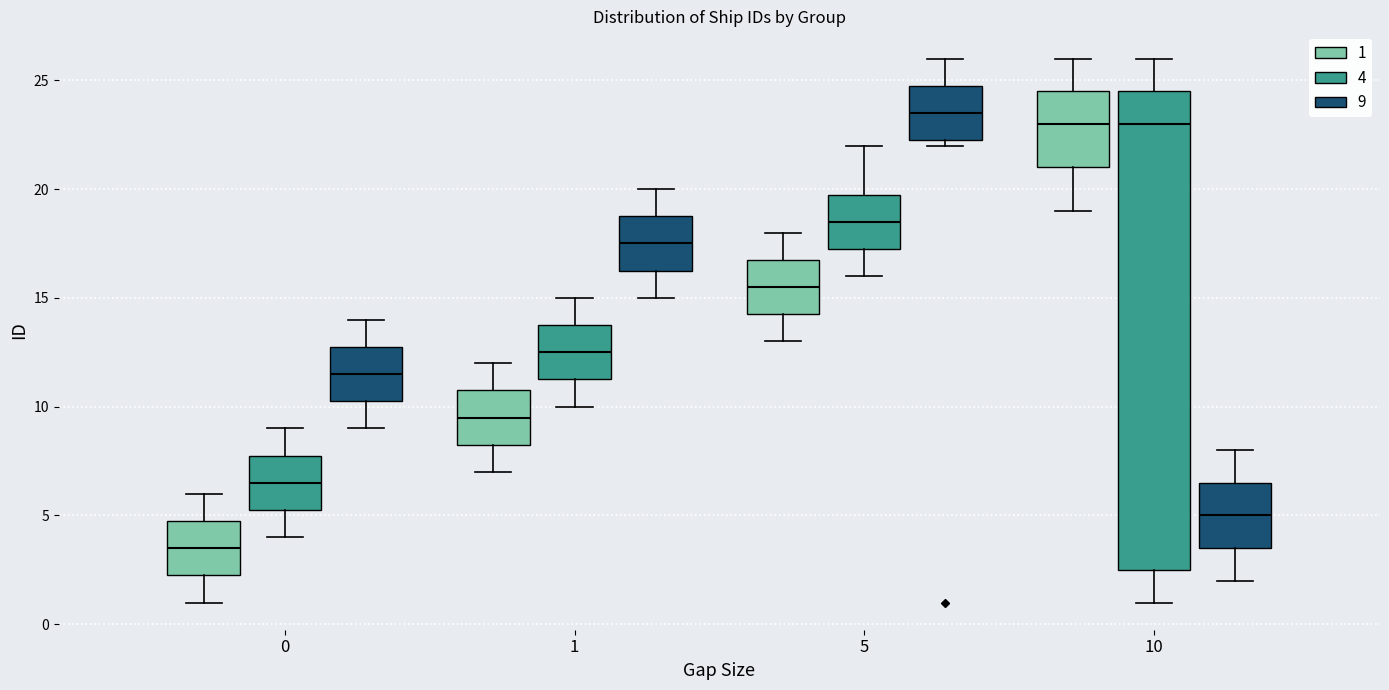

Which box has the highest median line?

5 (9)